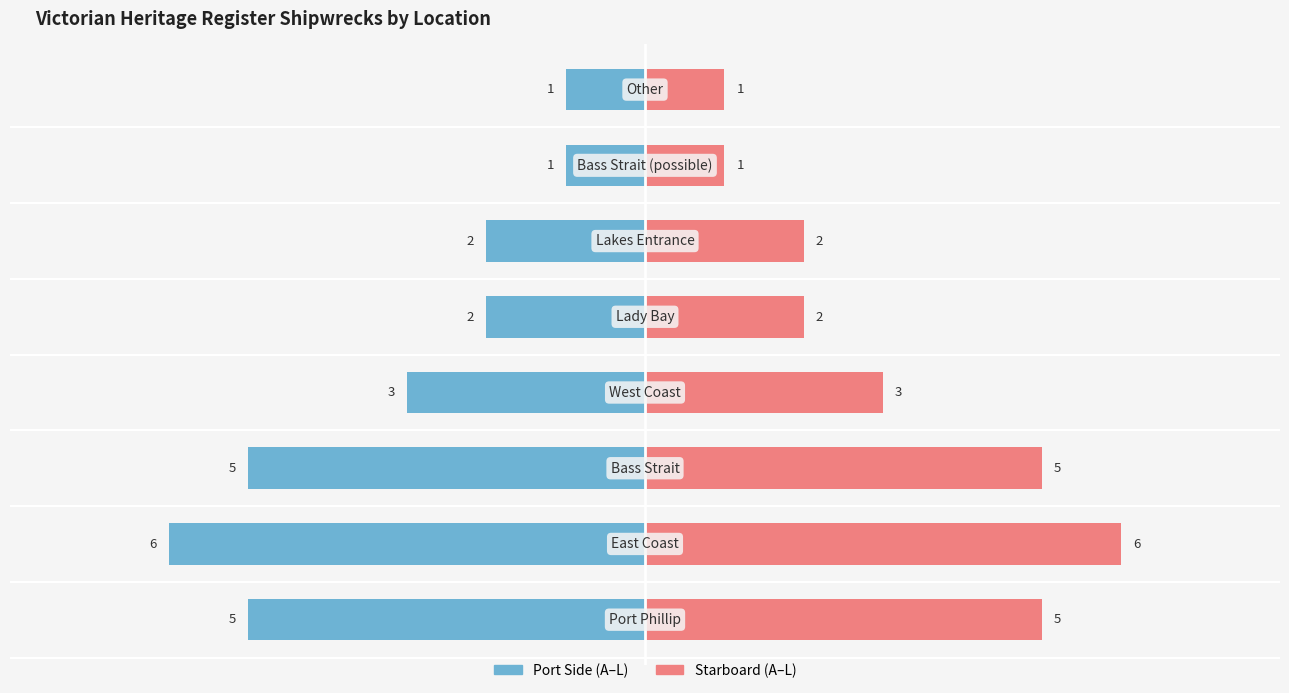

How many data points in Right Count are less than 3?

4